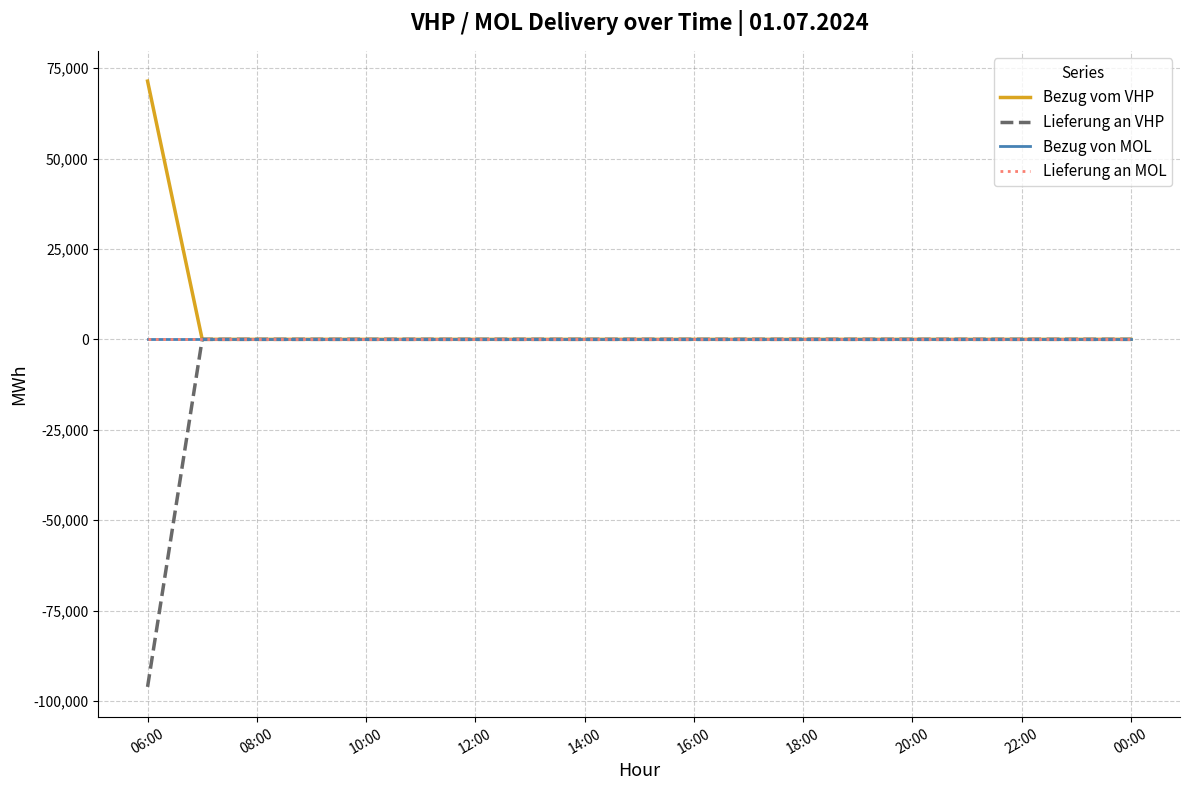

Is this an area chart (filled region under the line)?

No